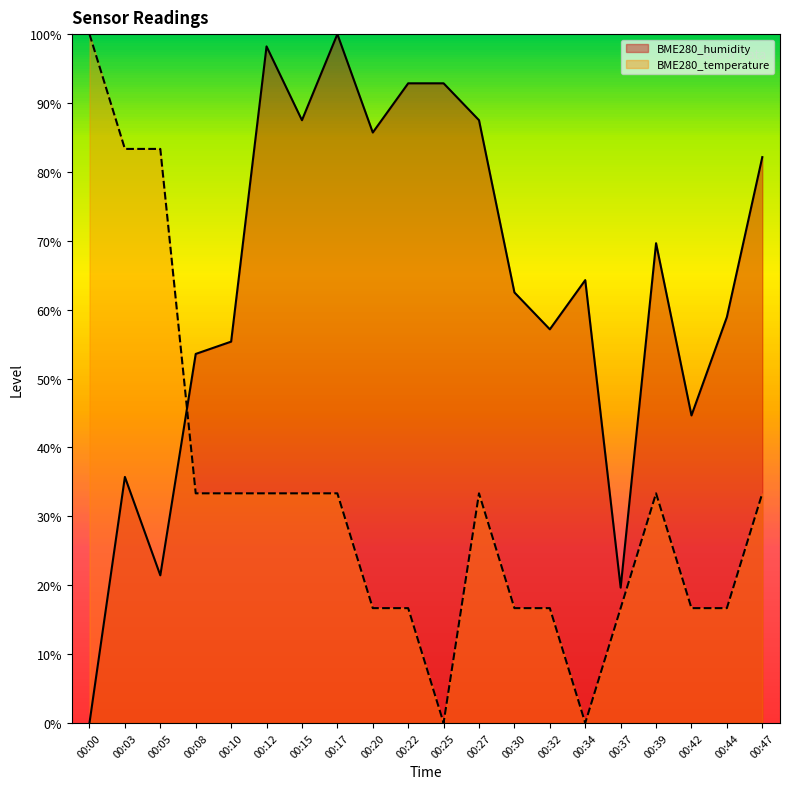

Is the value of BME280_temperature at 00:03 greater than the value of BME280_humidity at 00:15?

No